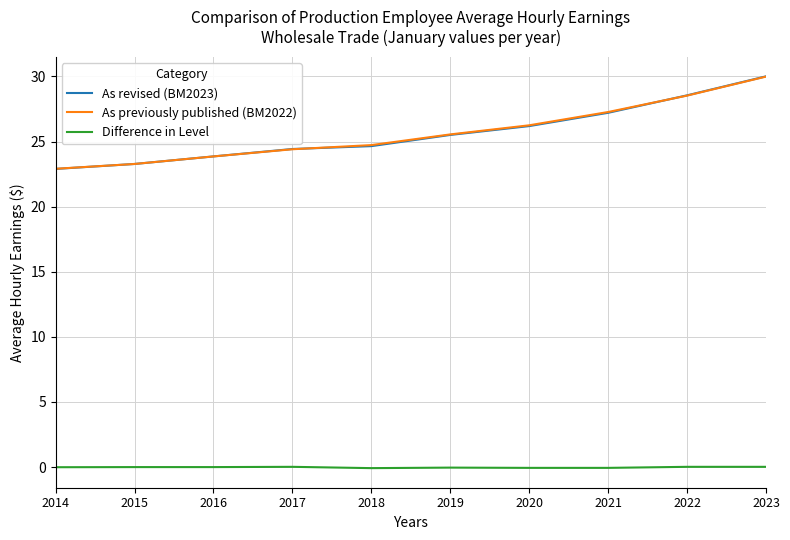

At which label is As revised (BM2023) closest to 26?

2020